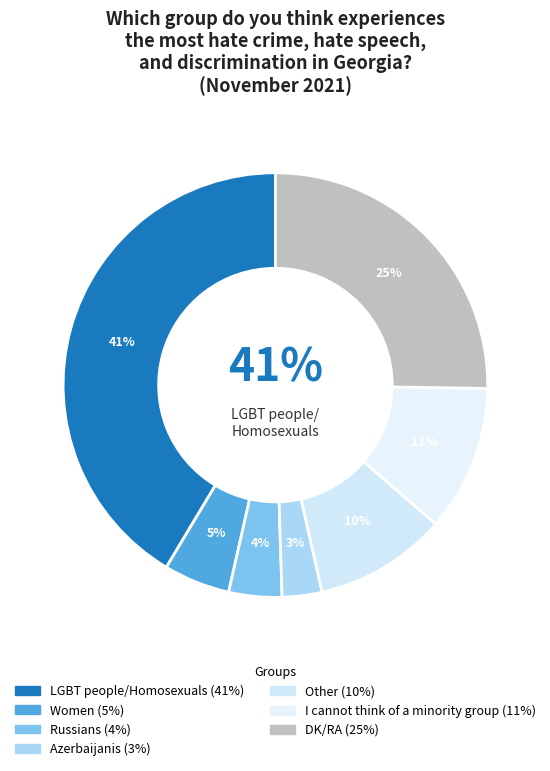

How many segments does this pie chart have?

7